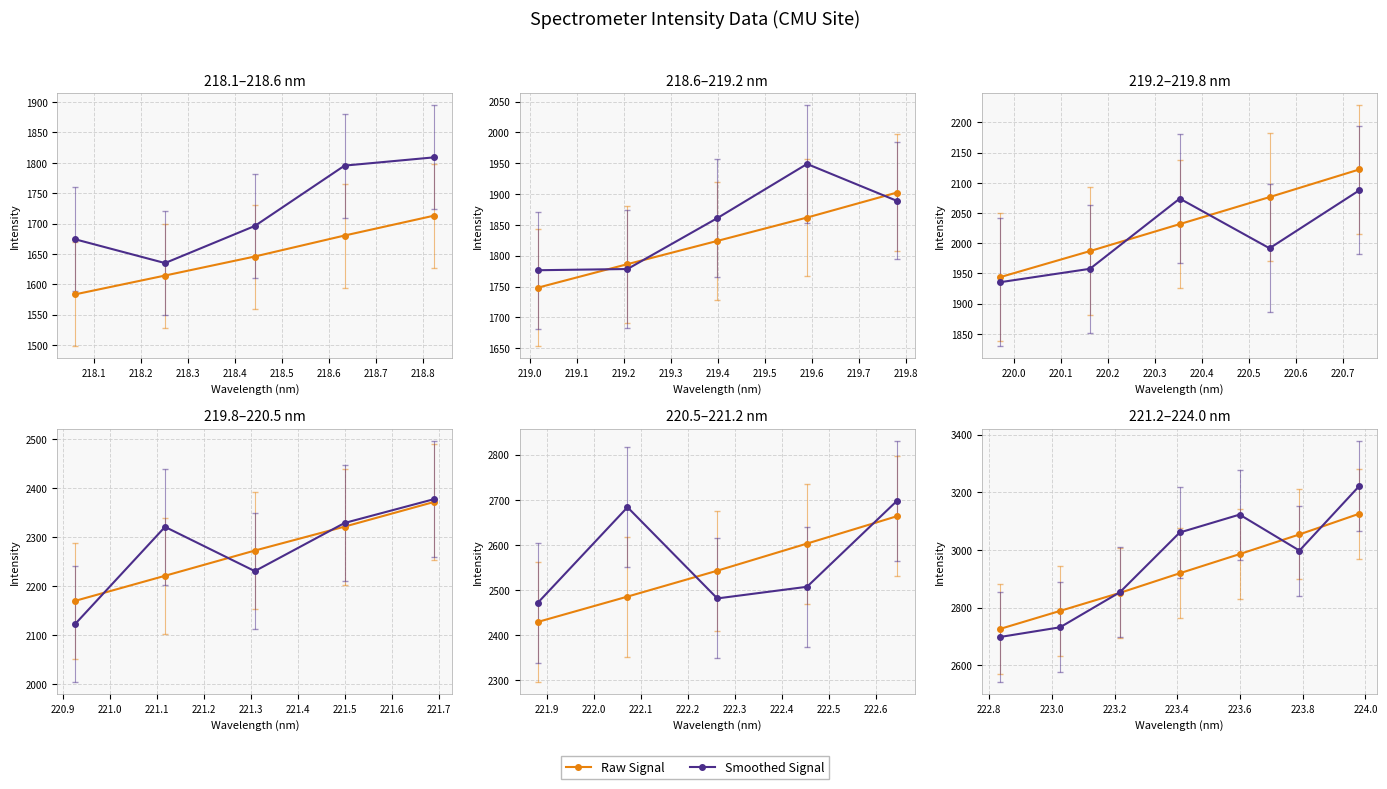

After their last crossing, which series has the higher values: Raw Signal or Smoothed Signal?

Smoothed Signal